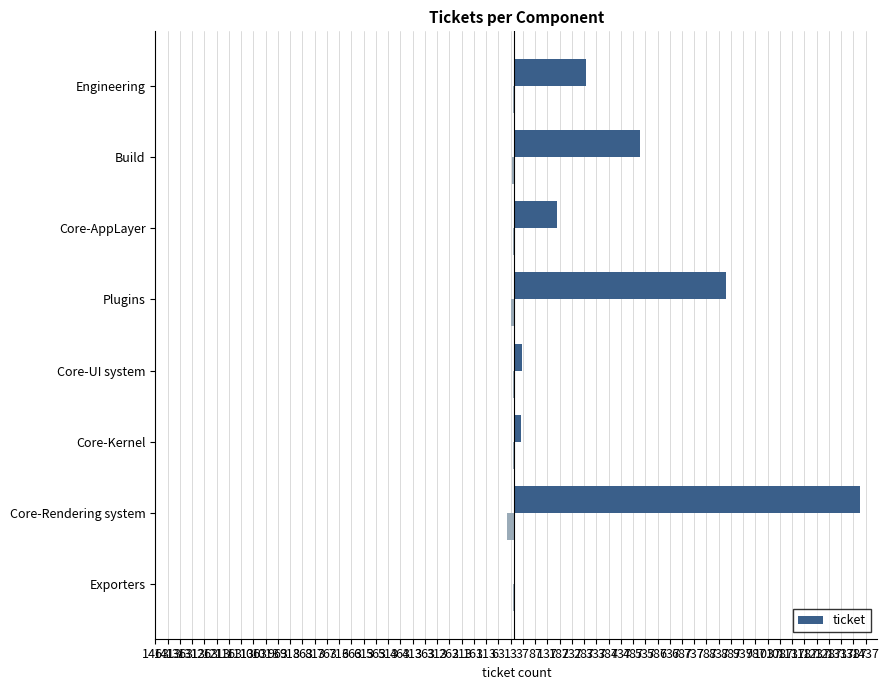

What is the greatest value displayed?

1413